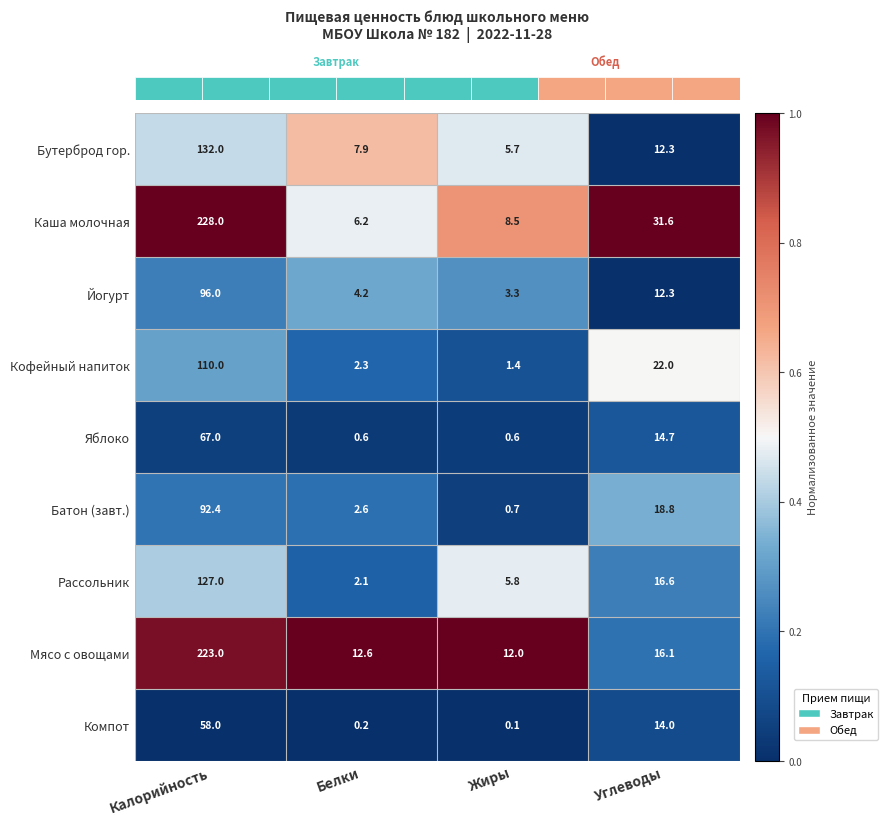

Which label corresponds to the smallest value in the chart?

Жиры